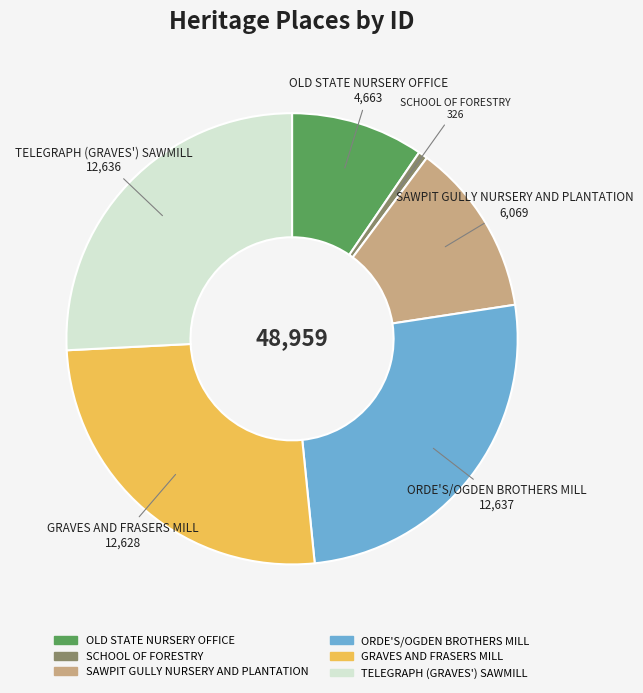

Does any single category account for the majority?

No